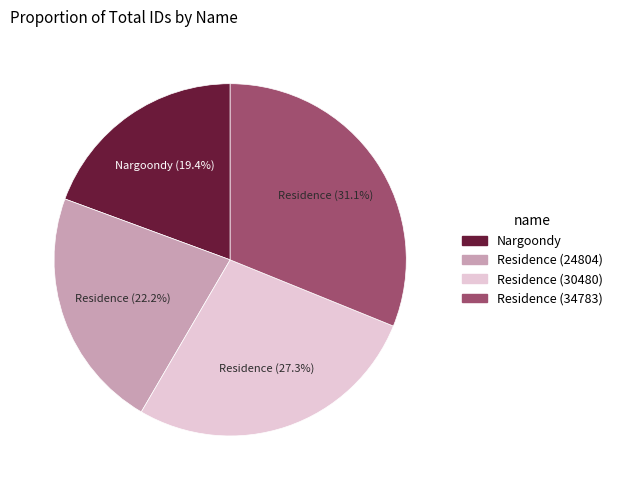

How many segments does this pie chart have?

4